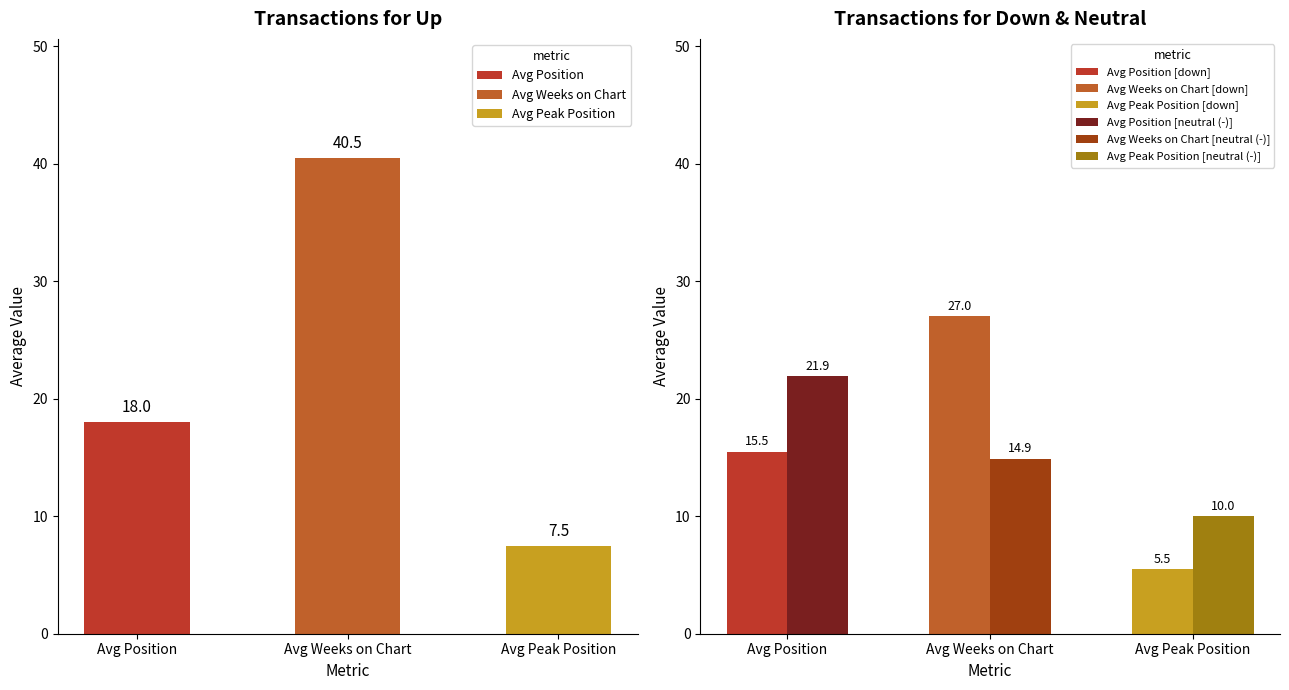

How many series are shown in this chart?

3